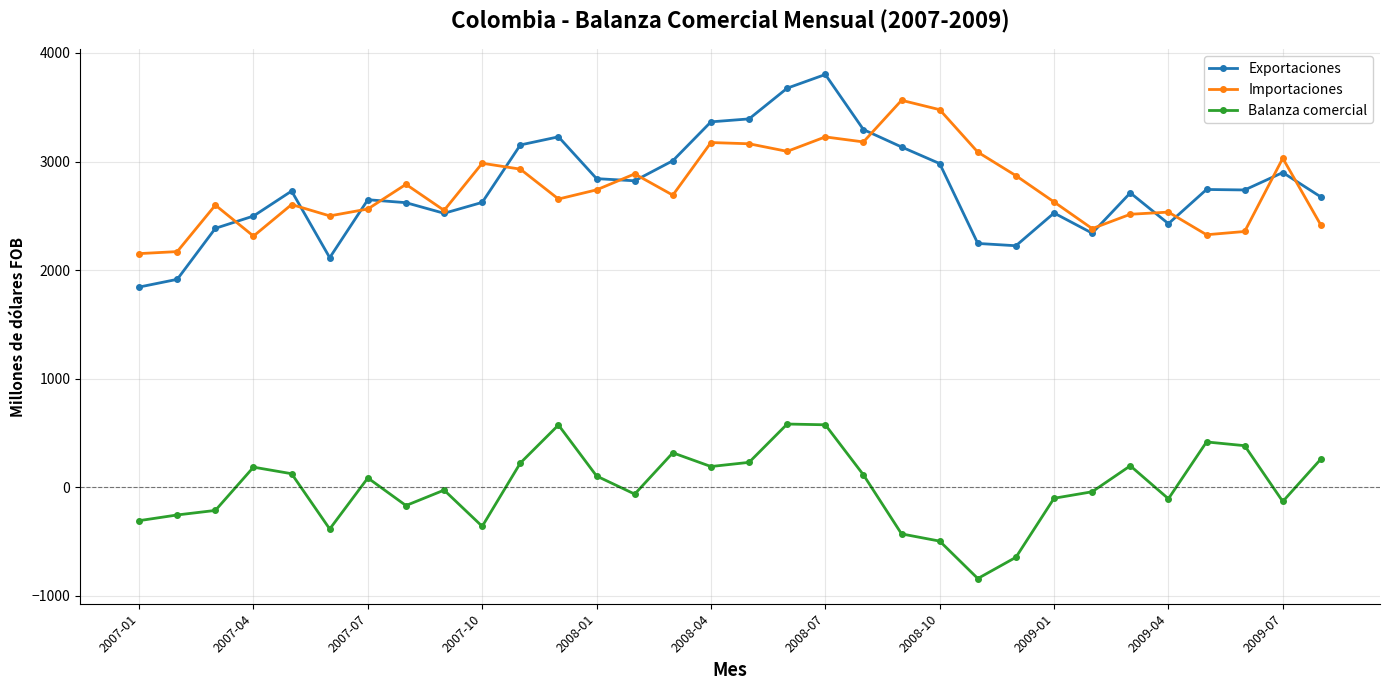

What is the average value of the Exportaciones series?

2753.8